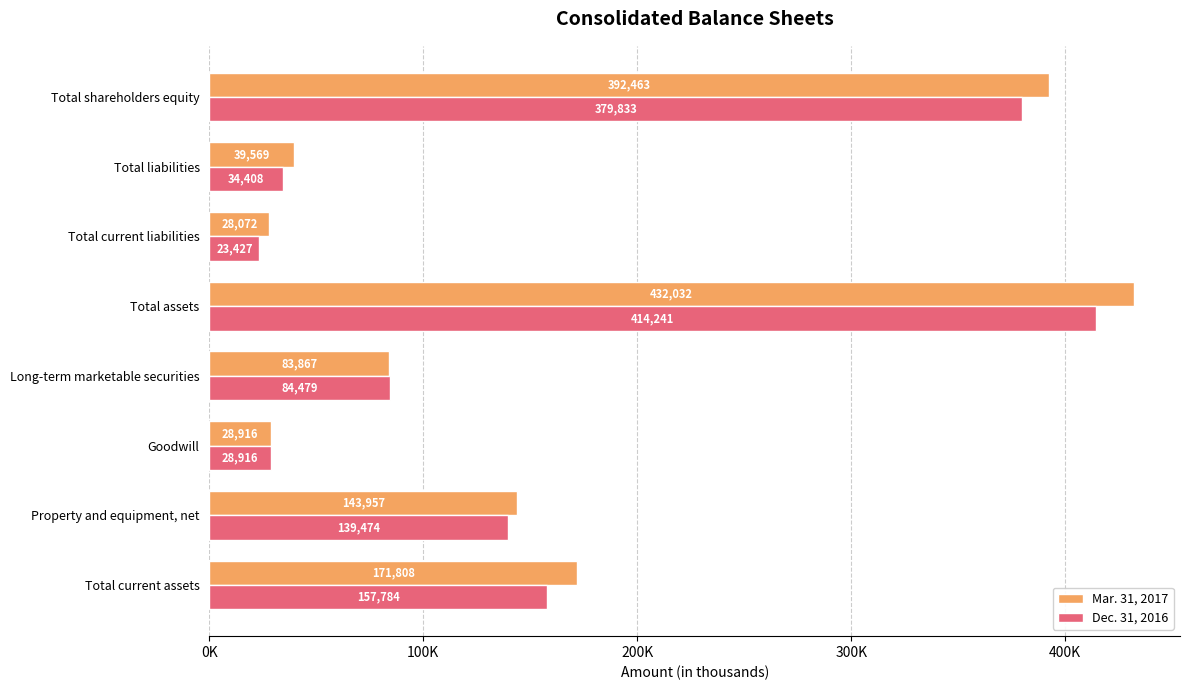

What is the highest value of the Mar. 31, 2017 series?

432032